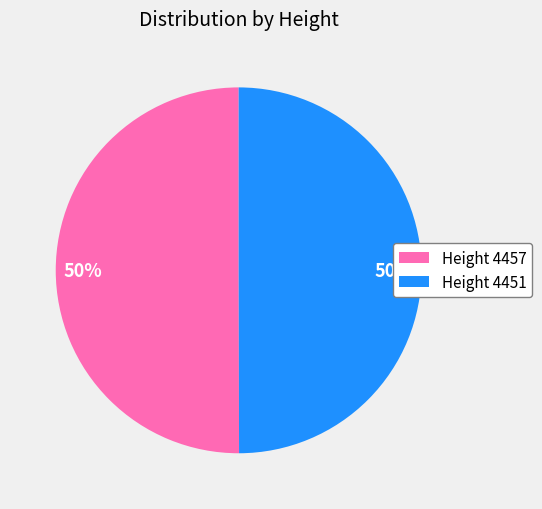

Count the number of slices in the pie.

2